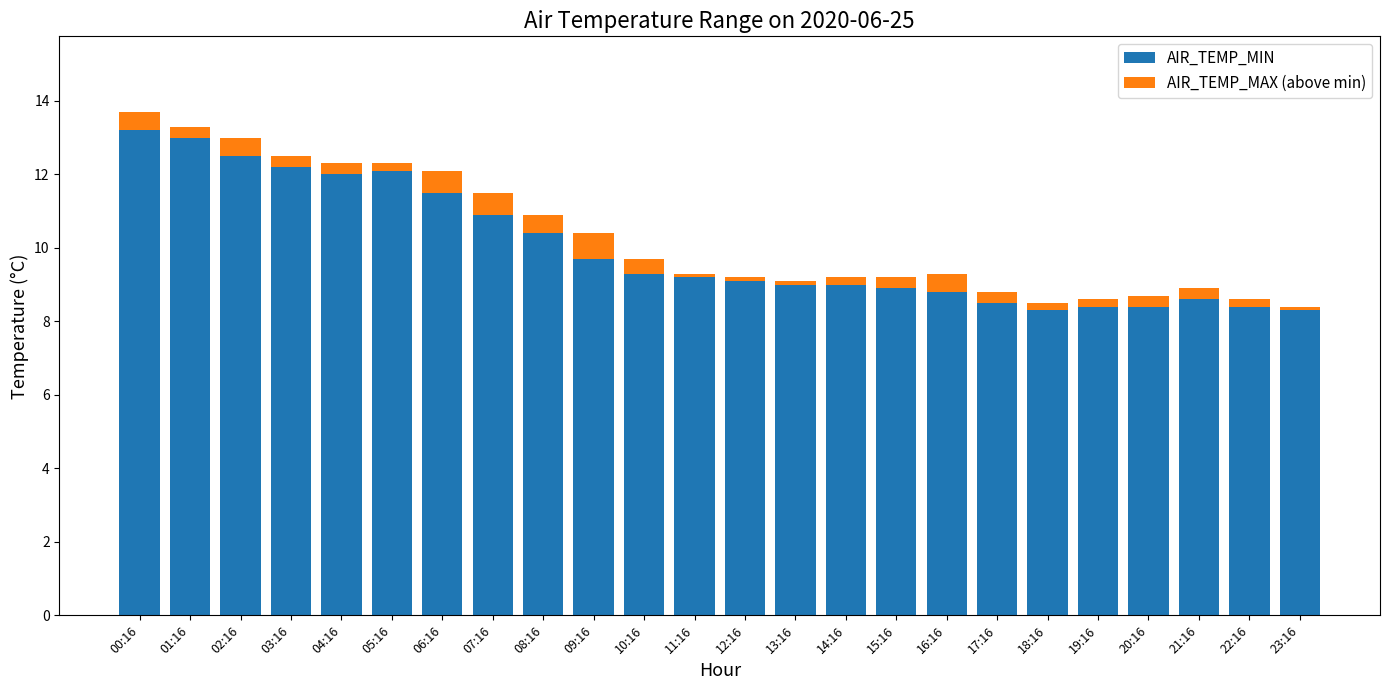

What is the difference between the maximum and minimum values in the AIR_TEMP_MIN series?

4.9